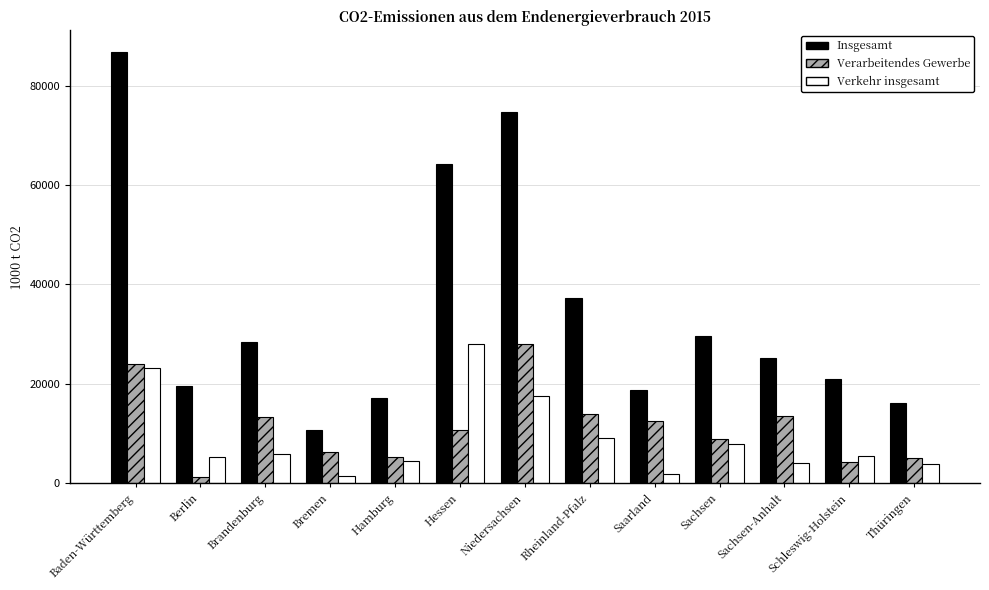

What is the value of the Verarbeitendes Gewerbe bar at the 8th from the left?

13853